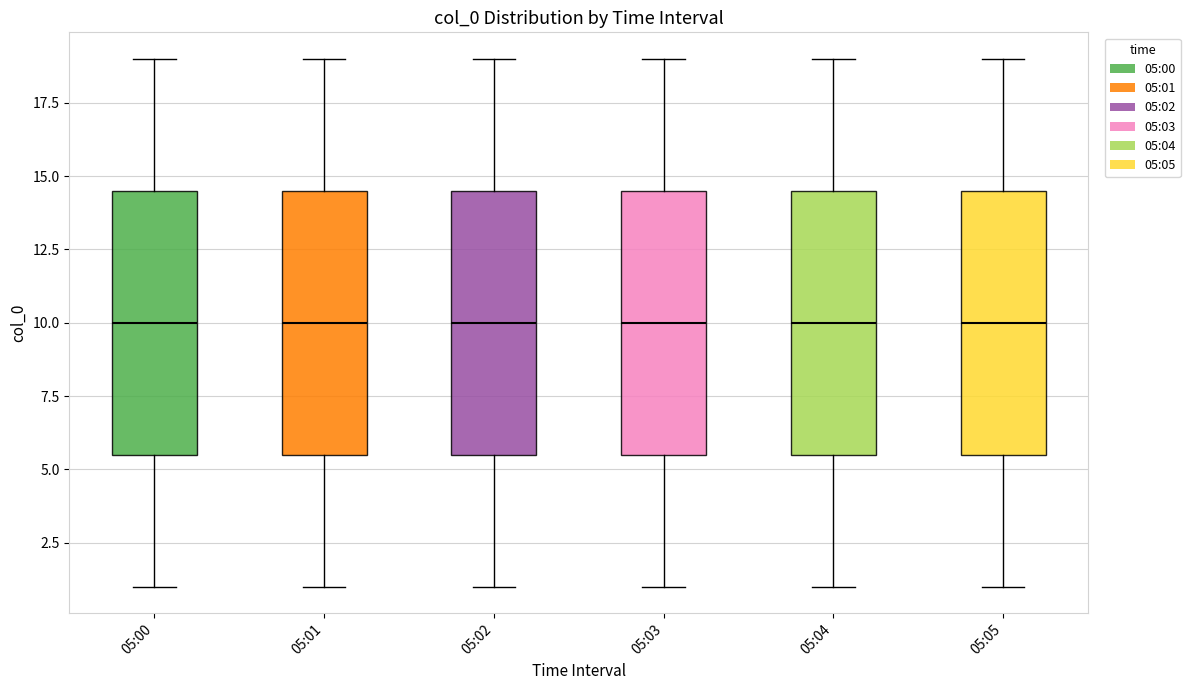

Reading left to right, transcribe this box plot: for each box, give where its median line is, the range the box spans, and where its two whiskers end, as read against the y-axis. The values are not printed on the chart, so give them approximately, as read against the axis.

05:00: median 10.0, box 5.5 to 14.5, whiskers 1.0 to 19.0
05:01: median 10.0, box 5.5 to 14.5, whiskers 1.0 to 19.0
05:02: median 10.0, box 5.5 to 14.5, whiskers 1.0 to 19.0
05:03: median 10.0, box 5.5 to 14.5, whiskers 1.0 to 19.0
05:04: median 10.0, box 5.5 to 14.5, whiskers 1.0 to 19.0
05:05: median 10.0, box 5.5 to 14.5, whiskers 1.0 to 19.0